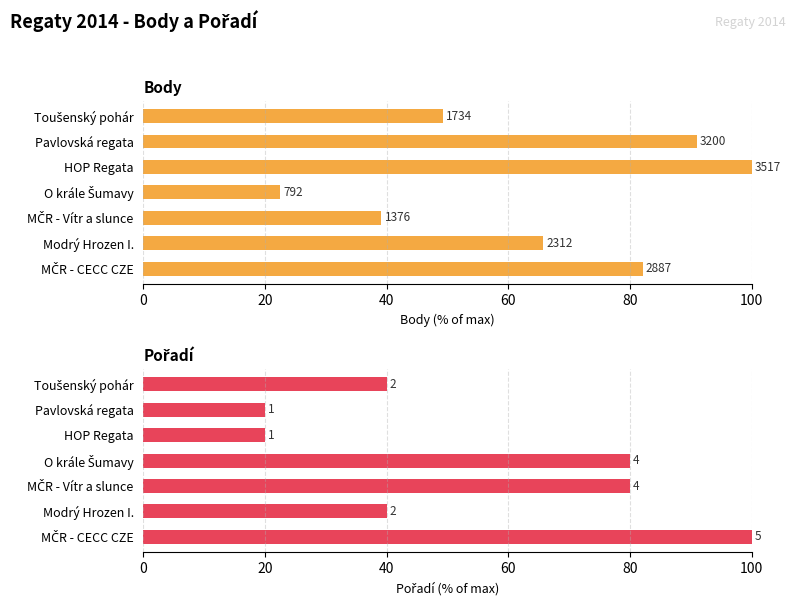

What is the difference between the maximum and minimum values in the Body series?

77.5